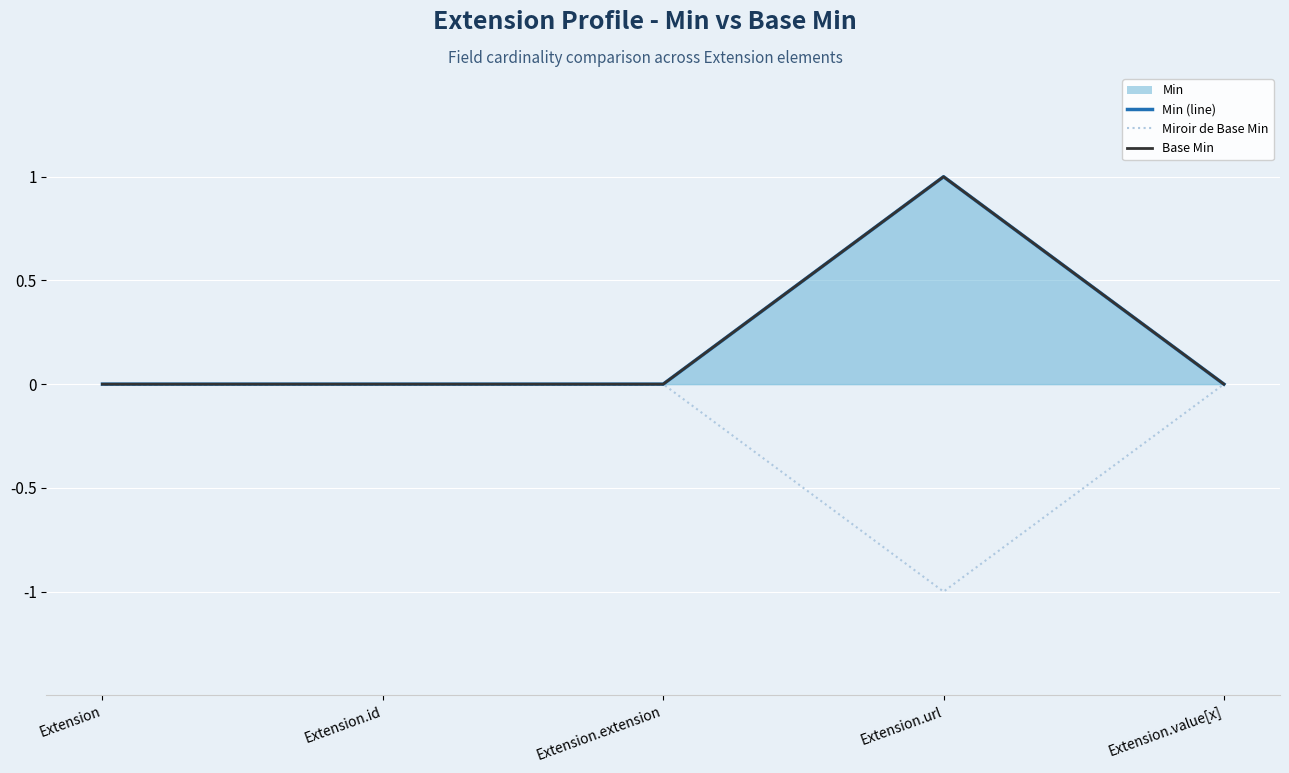

Rank the categories by Min (line) value from lowest to highest.

Extension, Extension.id, Extension.extension, Extension.value[x], Extension.url